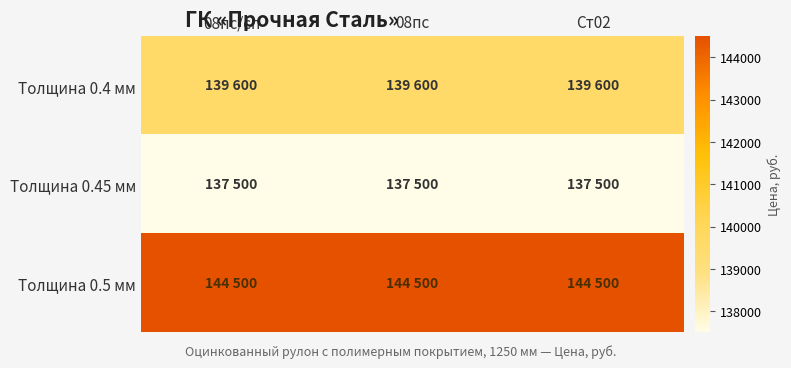

What is the greatest value displayed?

144500